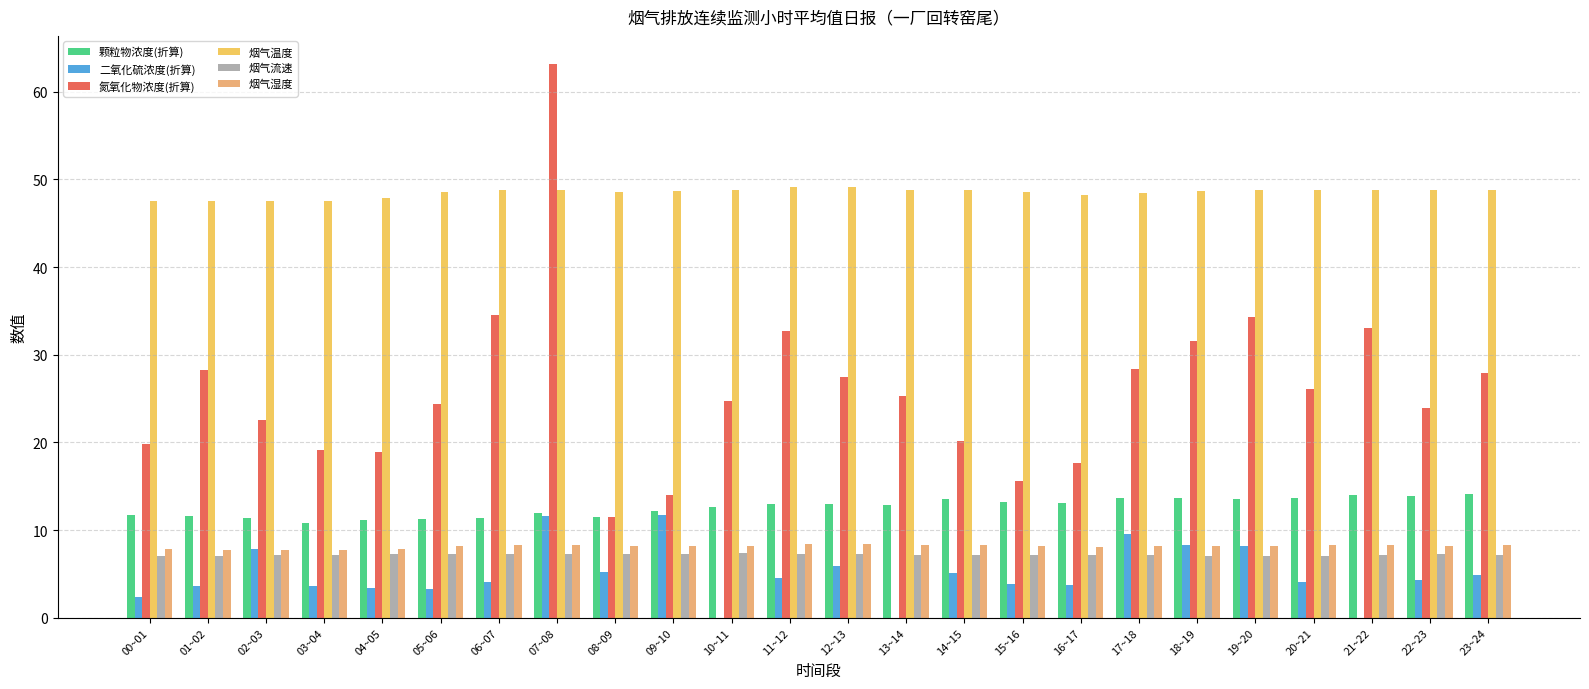

At which category is the sum across all series the highest?

07~08